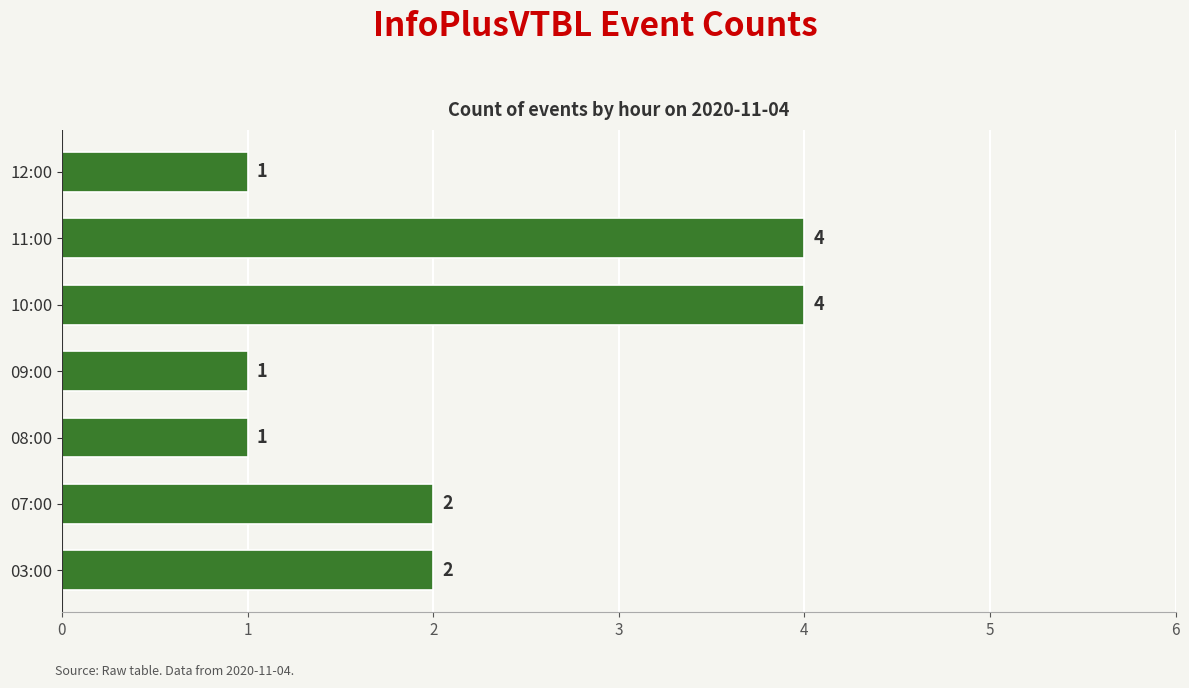

How many bars are there in total?

7